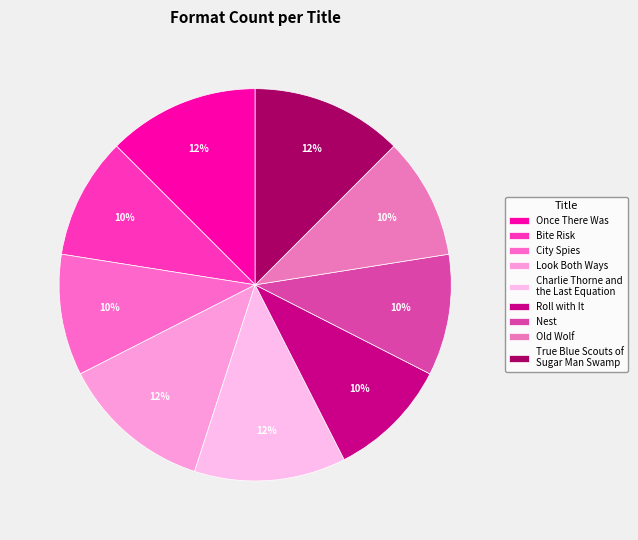

Is there any slice that represents more than half of the pie?

No